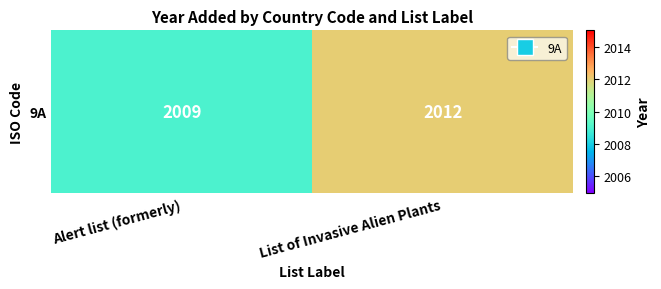

Reading left to right, what are all the values shown in this chart?

2009	2012